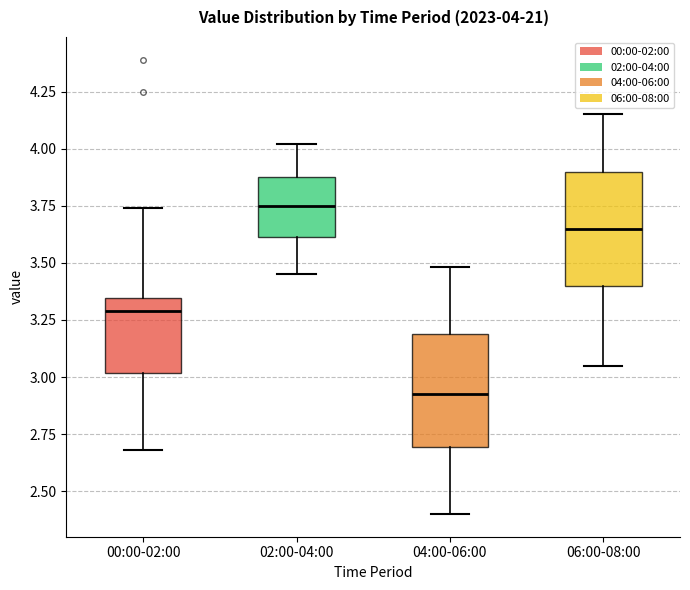

Which box has the highest median line?

02:00-04:00